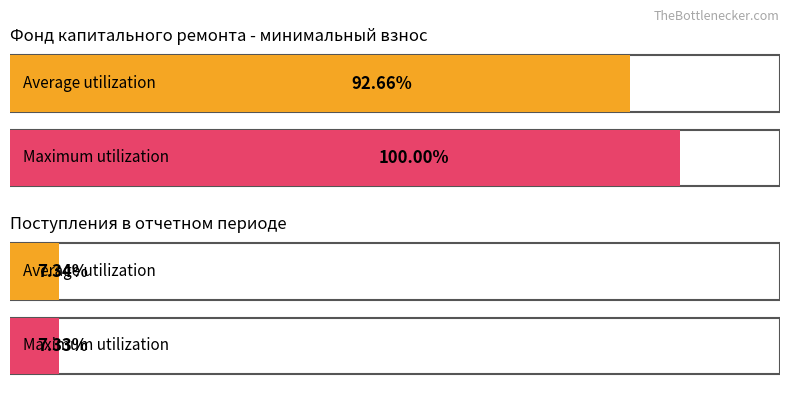

Which series has the widest spread of values?

Maximum utilization